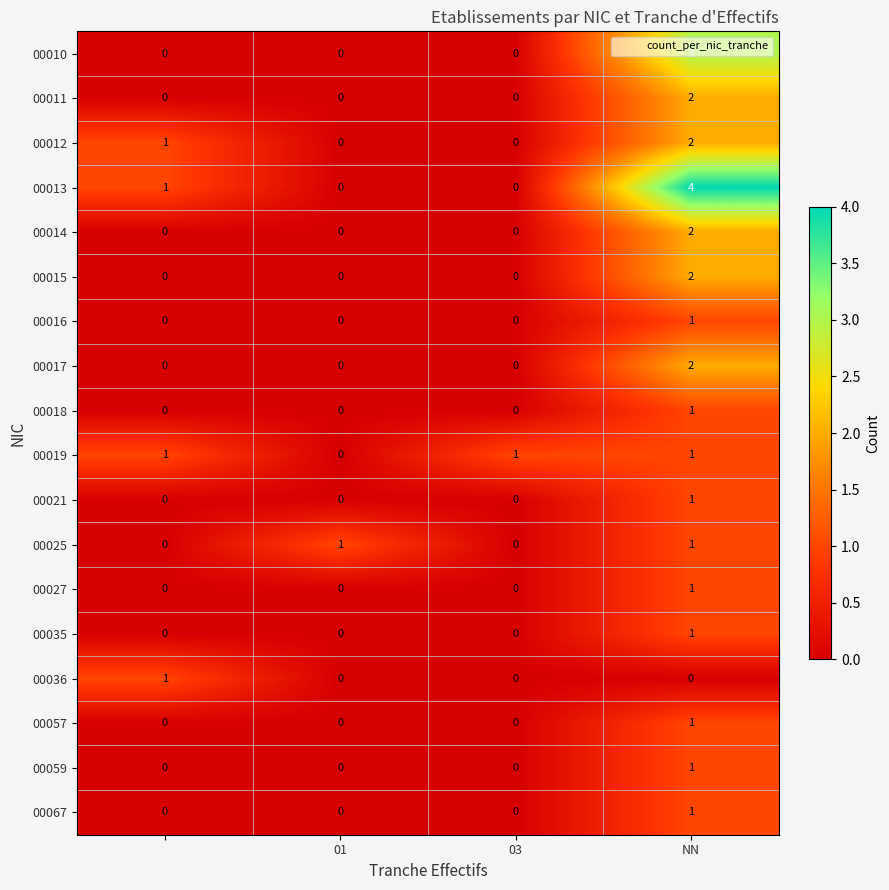

Count the 00016 values in the range 0 to 1.

4